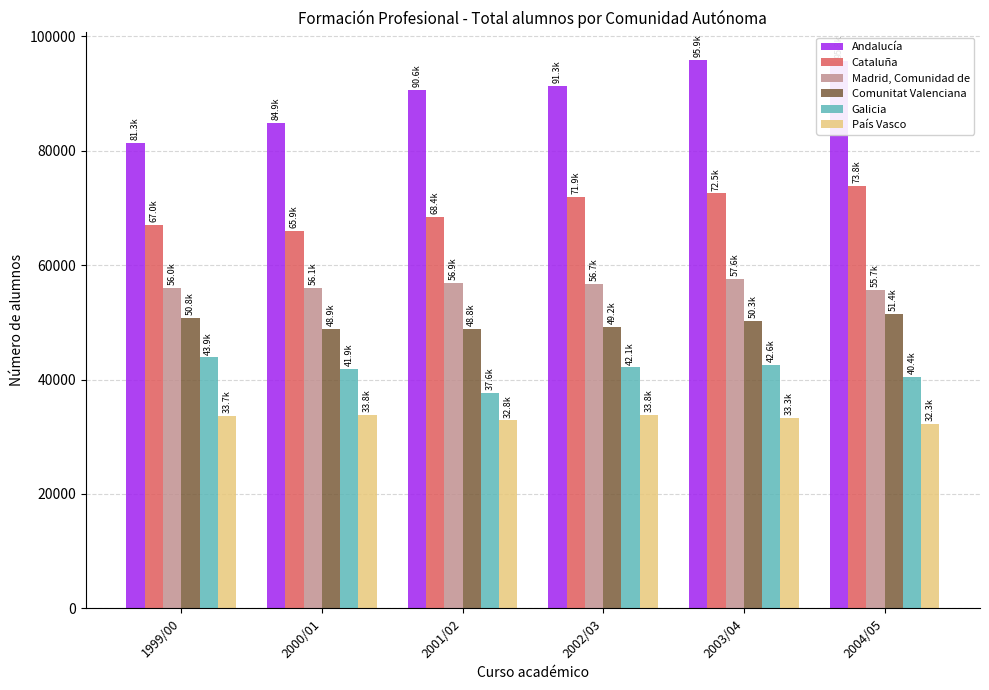

How many data points in Comunitat Valenciana are less than 50273?

3